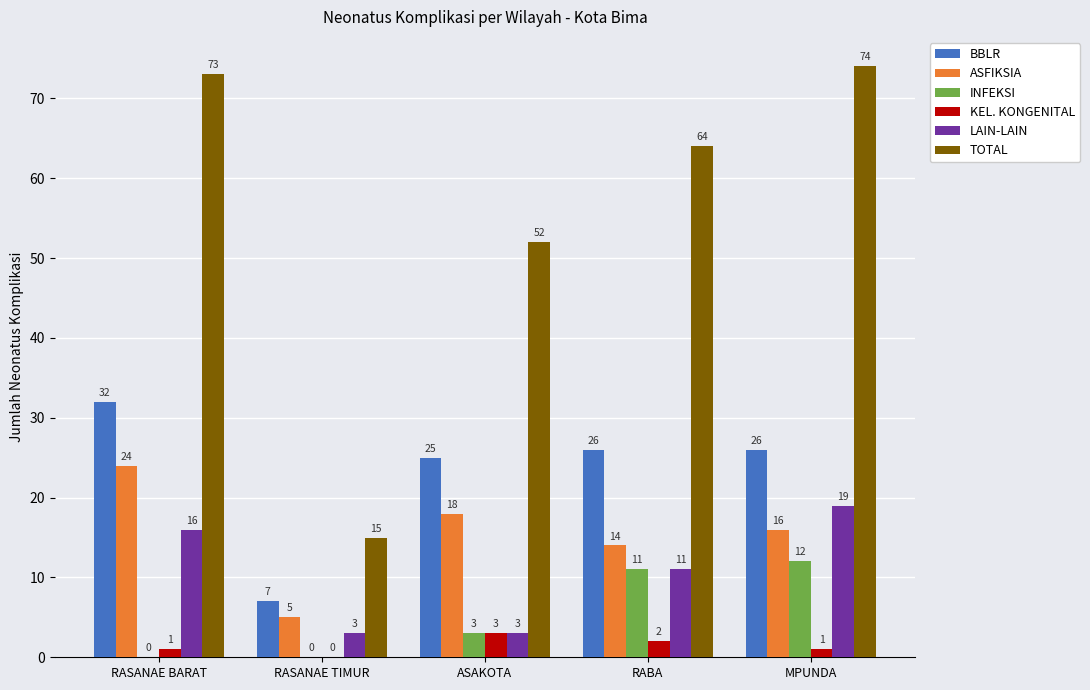

At which label does LAIN-LAIN reach its peak?

MPUNDA